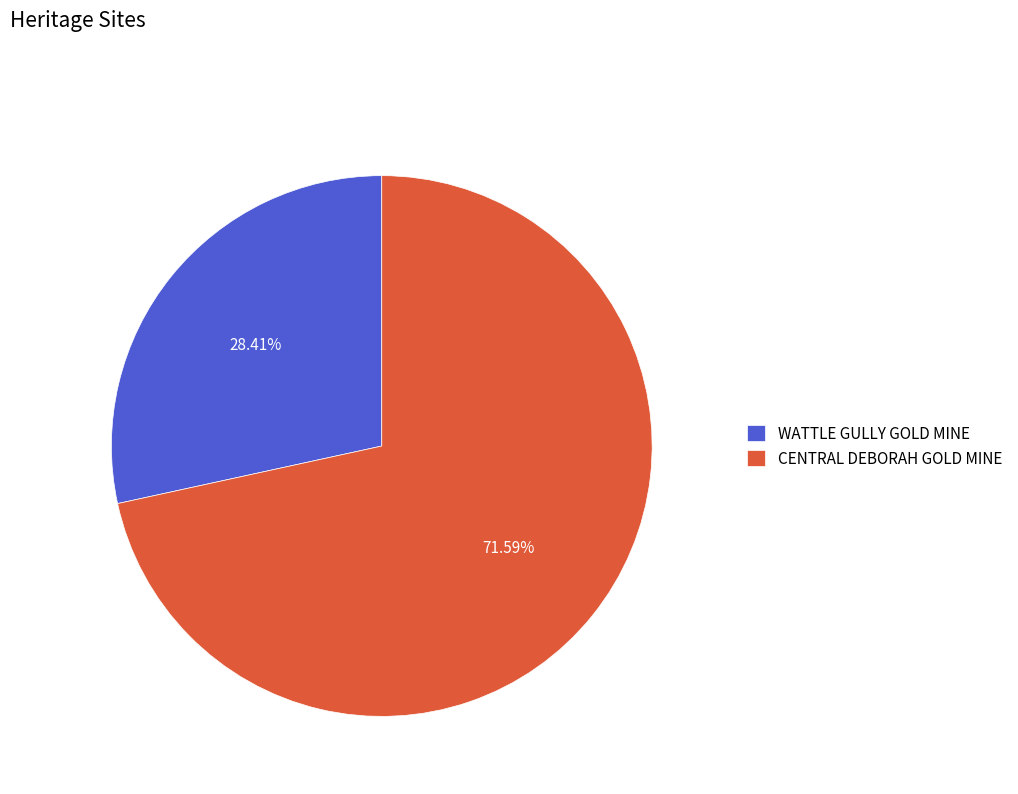

Does any single category account for the majority?

Yes